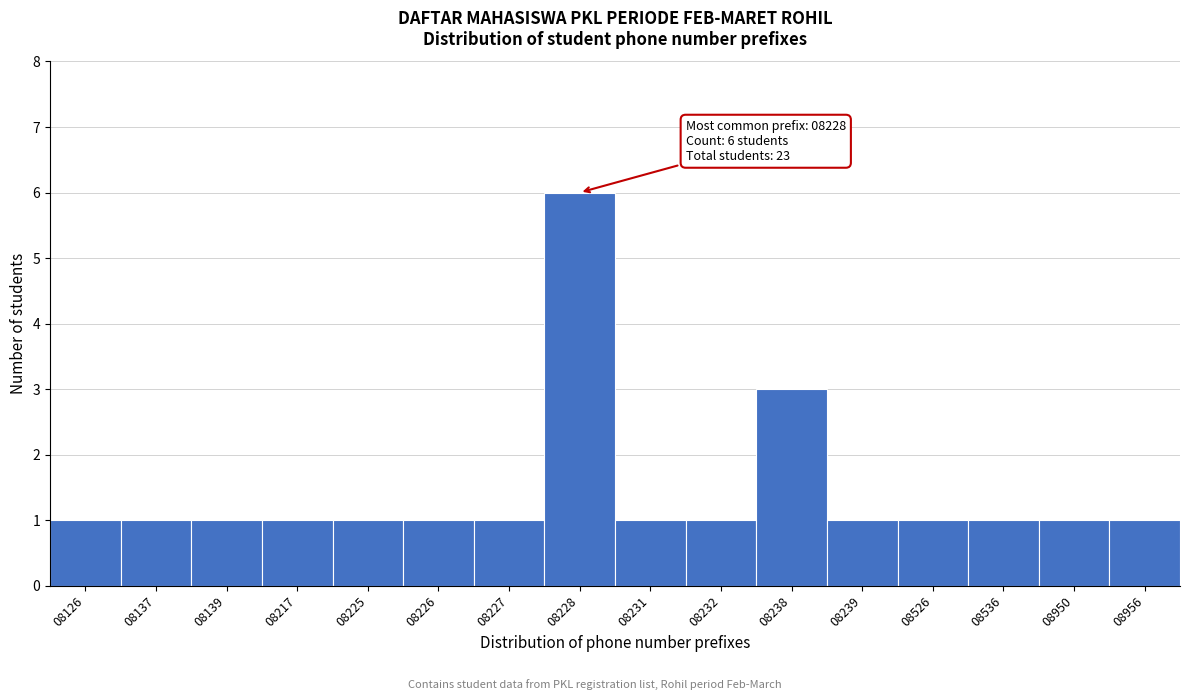

Reading left to right, extract all data points from this chart.

1	1	1	1	1	1	1	6	1	1	3	1	1	1	1	1